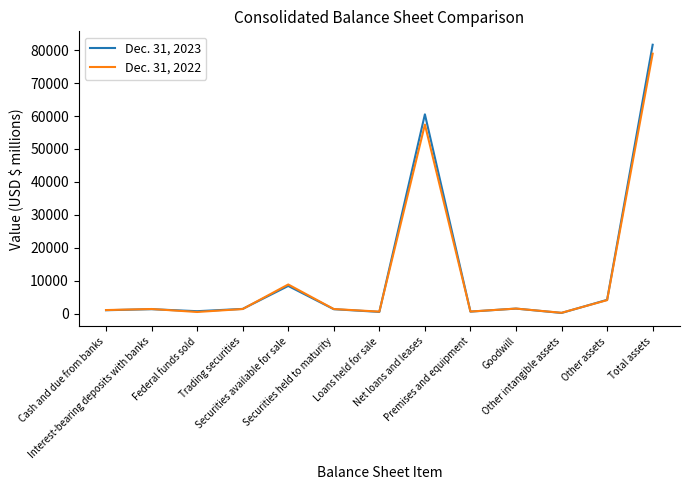

Rank the series by their maximum value, from lowest to highest.

Dec. 31, 2022, Dec. 31, 2023